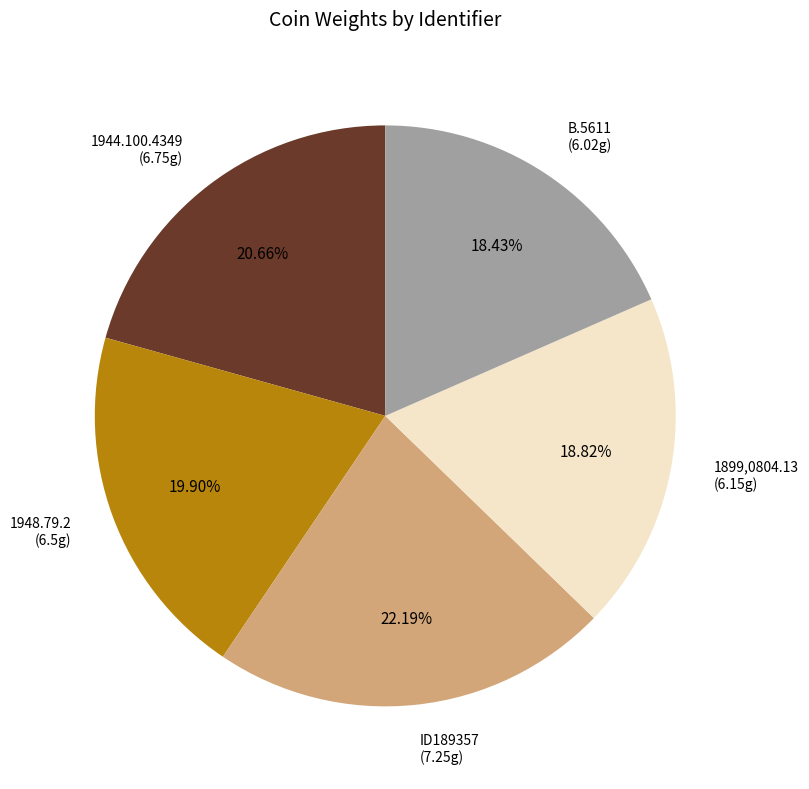

Is B.5611 the majority of the pie?

No